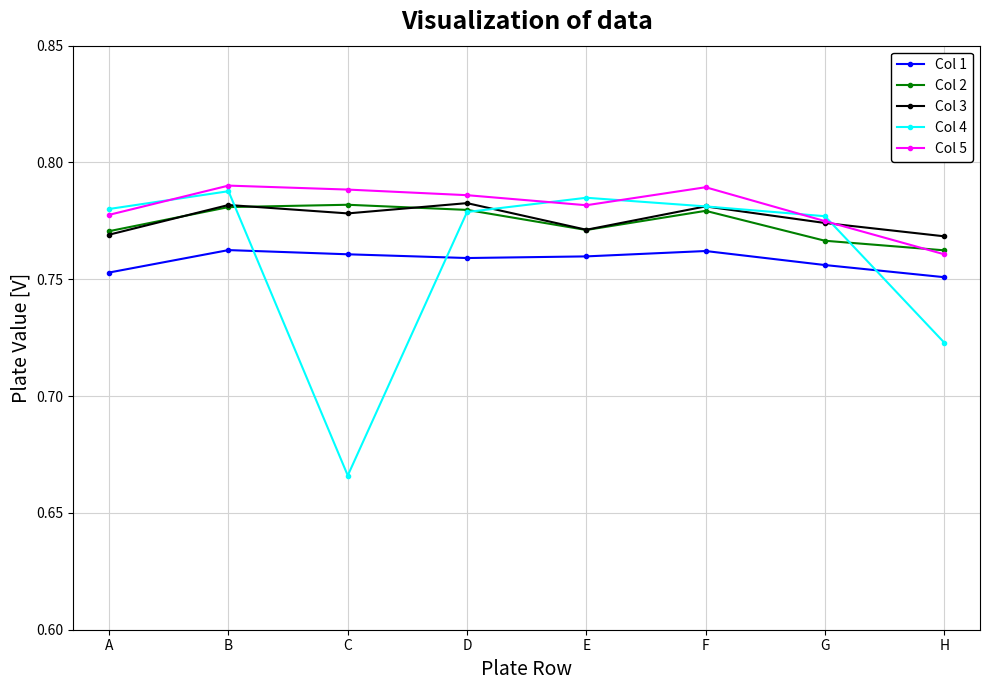

Which series has the largest range (max minus min)?

Col 4